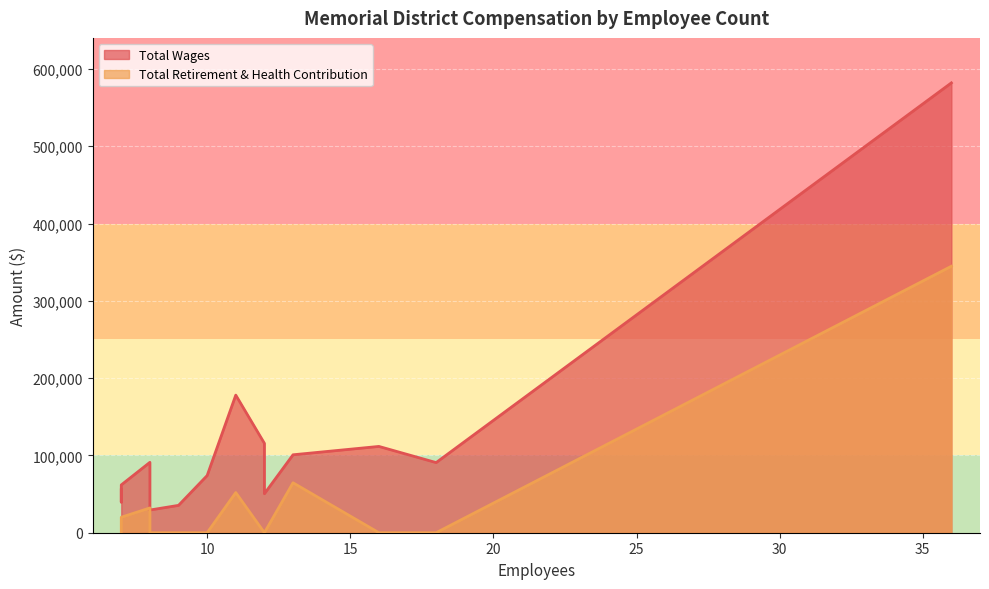

At 7, list the series in order from largest to smallest.

Total Wages, Total Retirement & Health Contribution